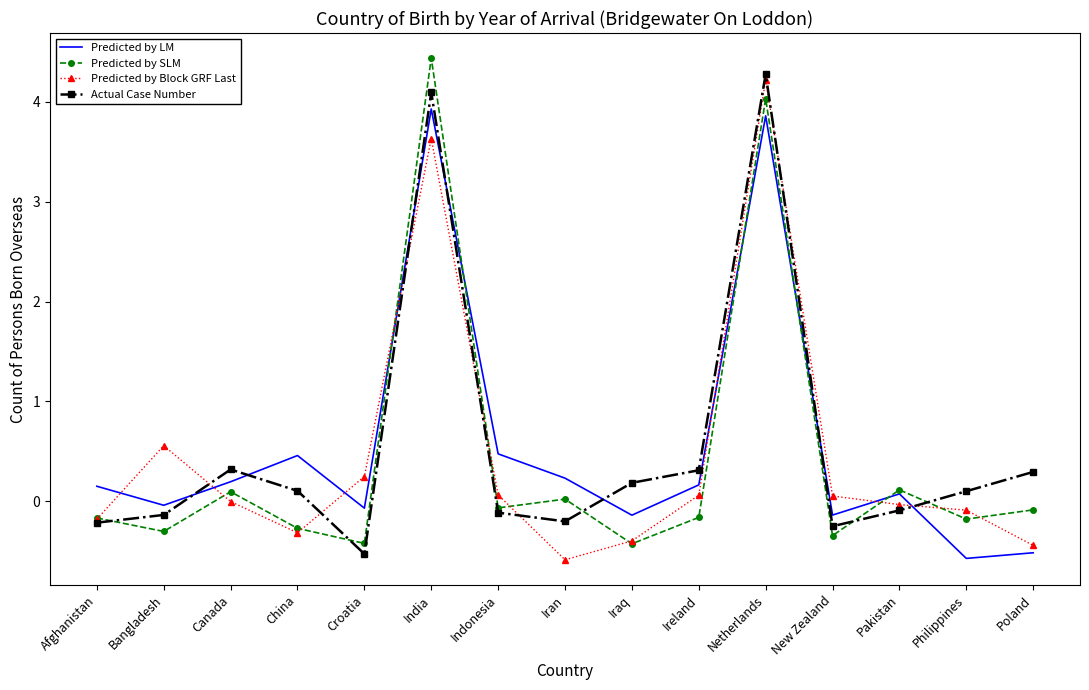

Is it true that Predicted by LM equals -0.2 at Poland?

False